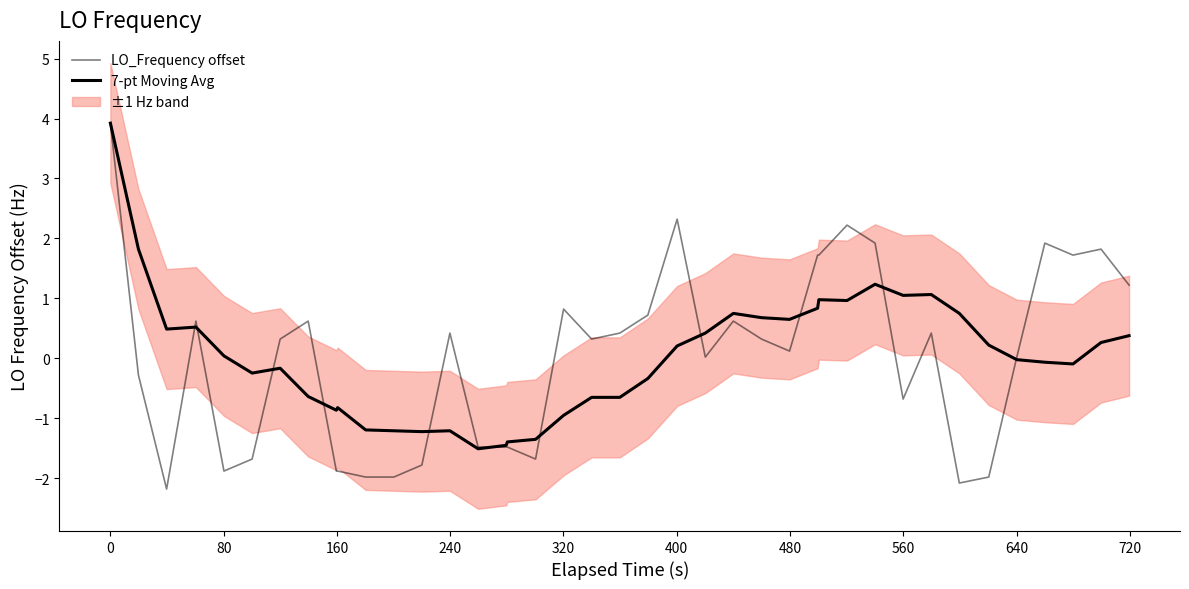

Reading right to left, extract all data points from this chart.

LO_Frequency offset: 1.2	1.8	1.7	1.9	0.0	-2.0	-2.1	0.4	-0.7	1.9	2.2	1.7	1.7	0.1	0.3	0.6	0.0	2.3	0.7	0.4	0.3	0.8	-1.7	-1.5	-1.5	-1.5	0.4	-1.8	-2.0	-2.0	-1.9	-1.9	0.6	0.3	-1.7	-1.9	0.6	-2.2	-0.3	3.9
7-pt Moving Avg: 0.4	0.3	-0.1	-0.1	-0.0	0.2	0.8	1.1	1.1	1.2	1.0	1.0	0.8	0.7	0.7	0.8	0.4	0.2	-0.3	-0.6	-0.6	-0.9	-1.3	-1.4	-1.4	-1.5	-1.2	-1.2	-1.2	-1.2	-0.8	-0.9	-0.6	-0.2	-0.2	0.0	0.5	0.5	1.8	3.9